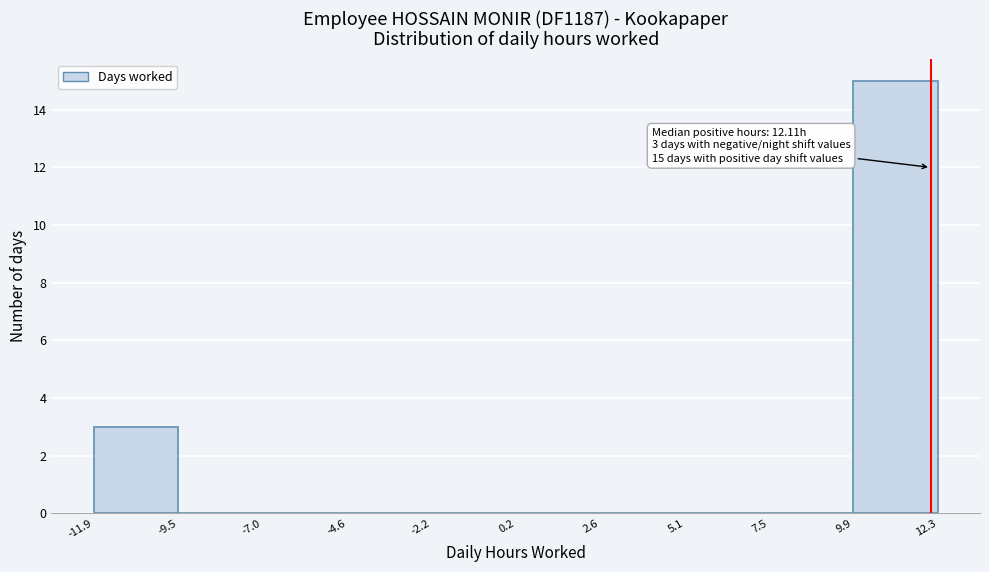

Which range on the x-axis has the tallest bar?

9.9 to 12.3